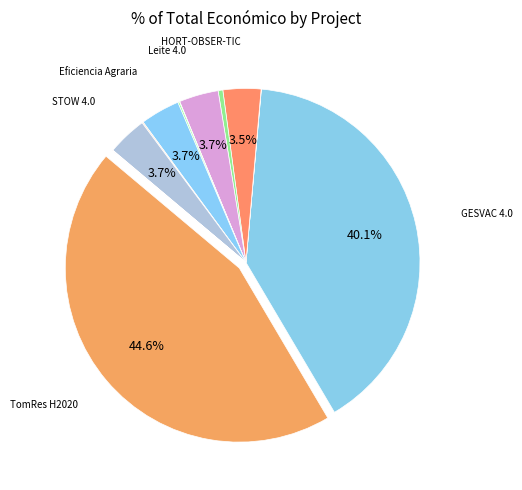

Which category has the biggest portion of the pie?

TomRes H2020